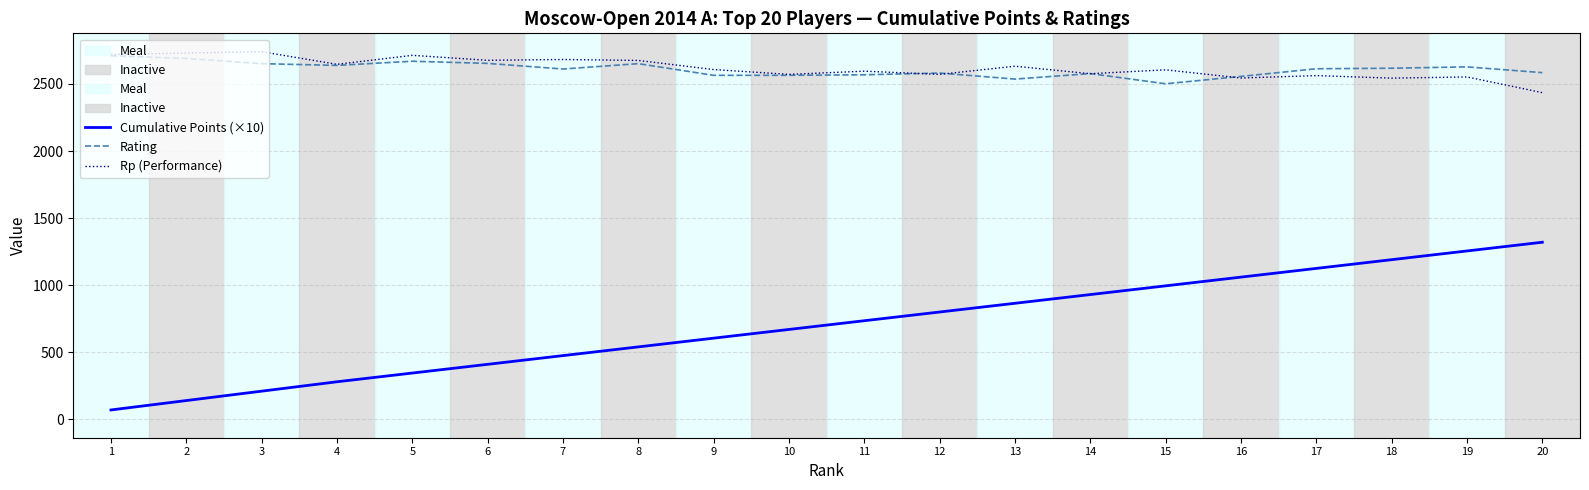

True or false: Cumulative Points (×10) and Rp (Performance) intersect in this chart.

False